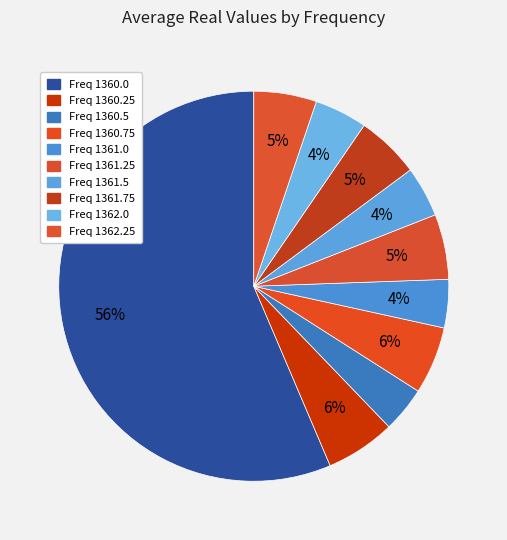

Count the number of slices in the pie.

10